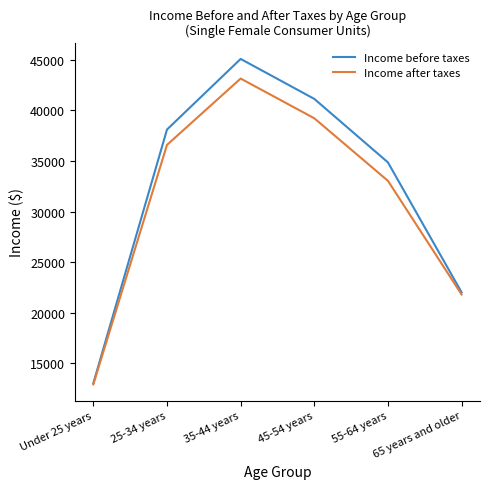

Which label corresponds to the largest value in the chart?

35-44 years